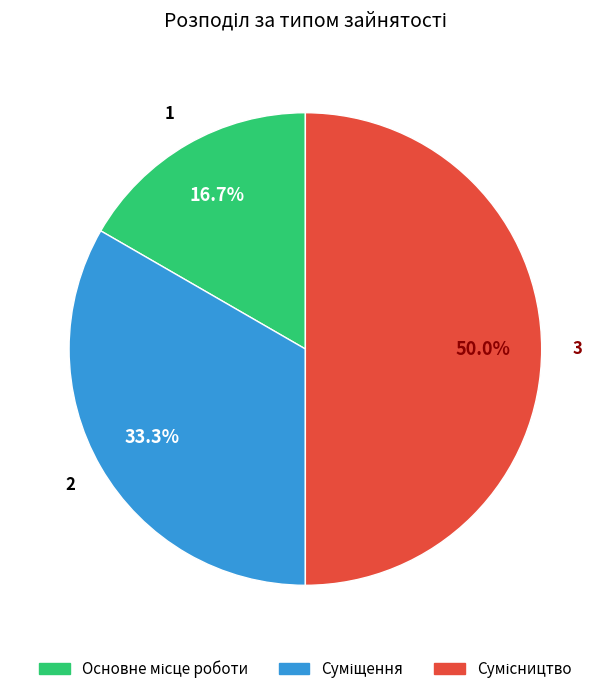

Which has a higher value, Сумісництво or Основне місце роботи?

Сумісництво